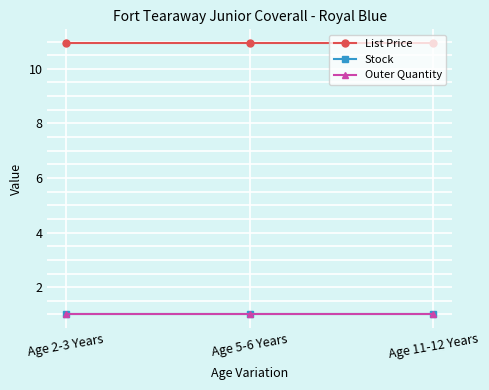

How many lines are shown in the chart?

3